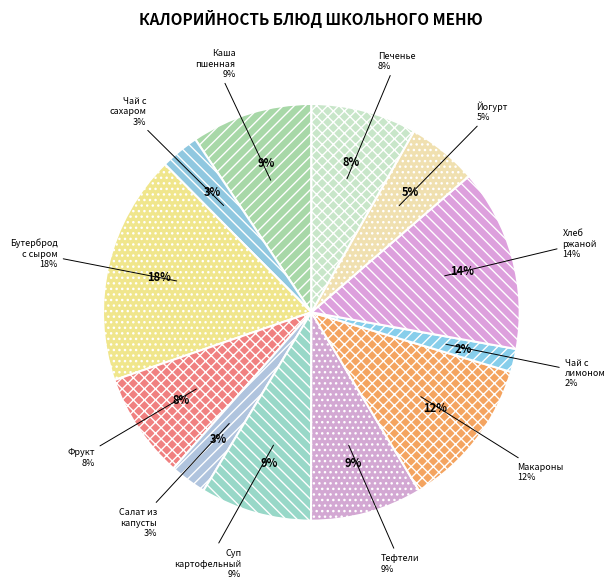

Rank the categories by value from highest to lowest.

Бутерброд с сыром, Хлеб ржано - пшеничный, Макароны отварные с маслом сливочным, Каша молочная пшенная, Тефтели в томатном соусе, Суп картофельный с горохом, Фрукт, Печенье, Йогурт, Чай с сахаром, Салат из капусты с морковью, Чай с лимоном